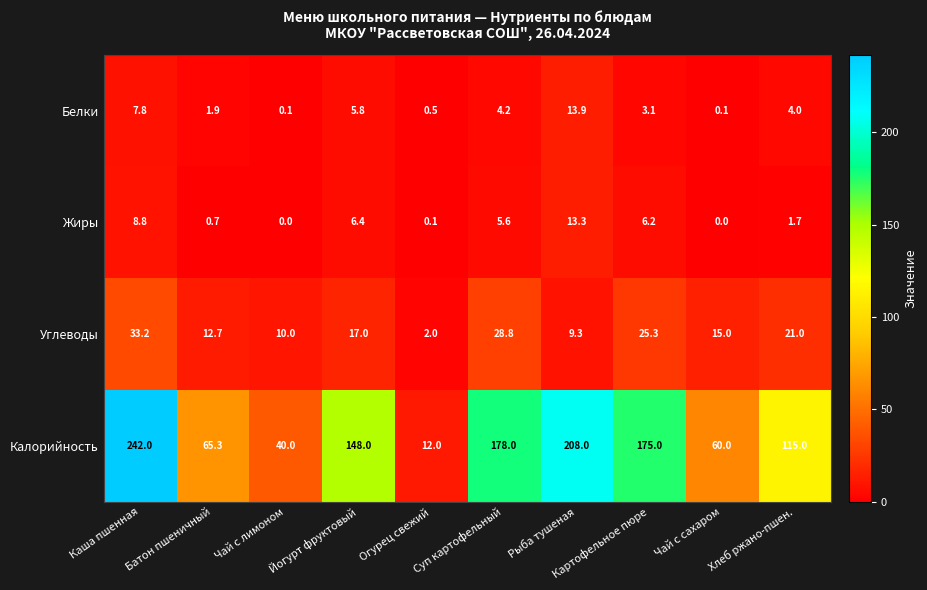

Count the number of categories in the chart.

10